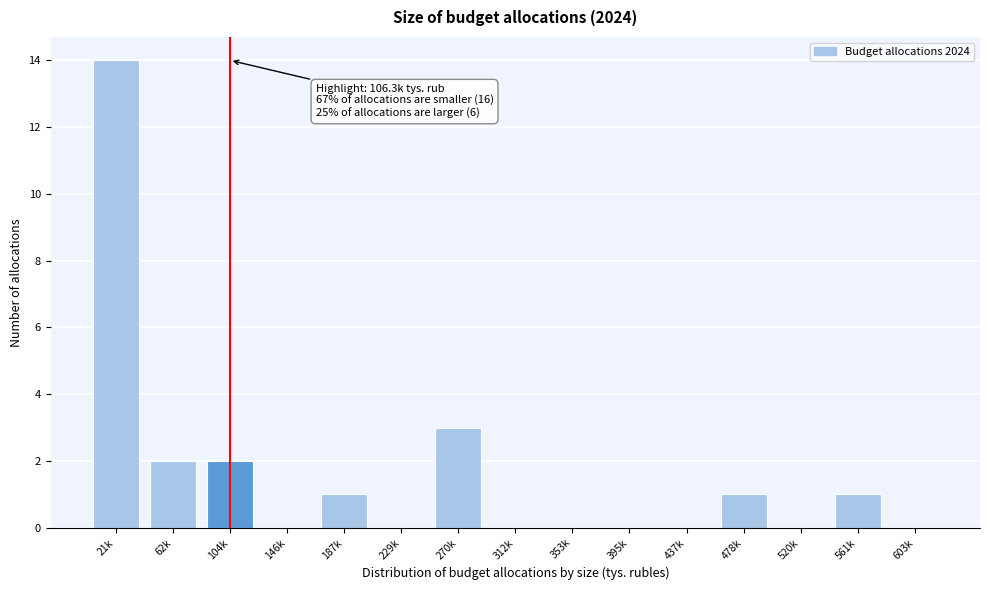

Reading left to right, list all the values displayed in this chart.

21k=14	62k=2	104k=2	146k=0	187k=1	229k=0	270k=3	312k=0	353k=0	395k=0	437k=0	478k=1	520k=0	561k=1	603k=0